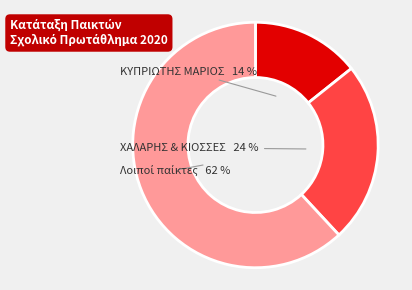

Is there a majority slice in this chart?

Yes